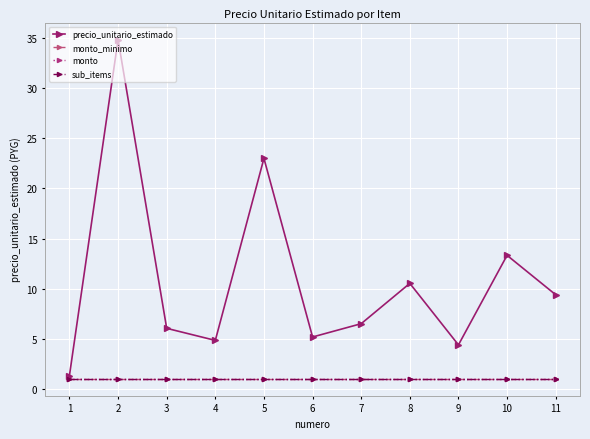

Does the chart have visible grid lines?

Yes